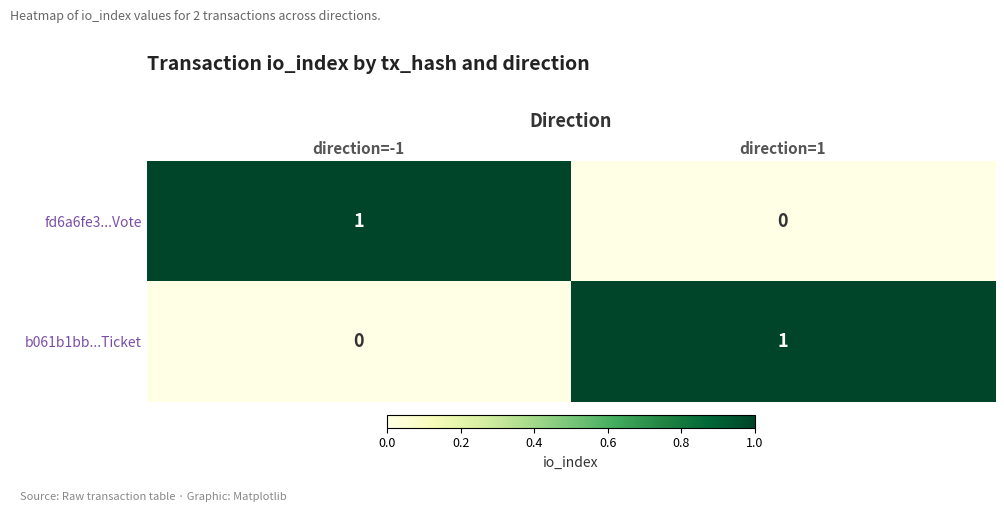

Rank the series at direction=1 from lowest to highest value.

fd6a6fe3...Vote, b061b1bb...Ticket